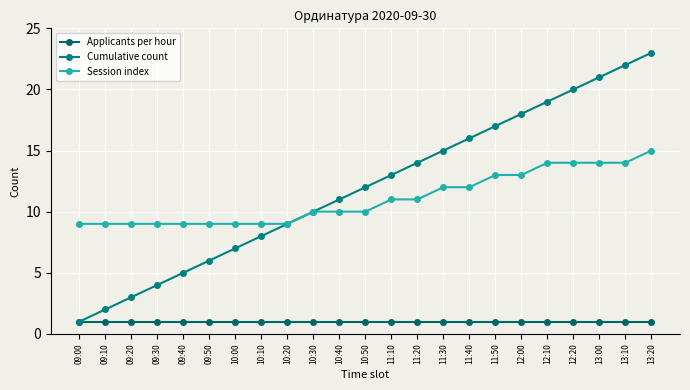

How many lines are shown in the chart?

3